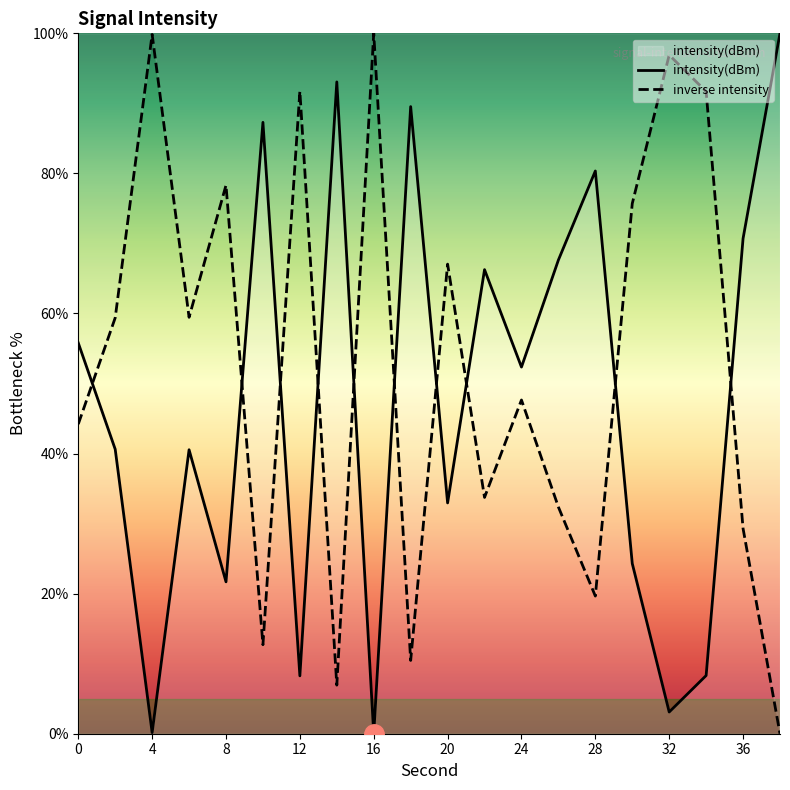

How many values in the inverse intensity series are below 59?

10